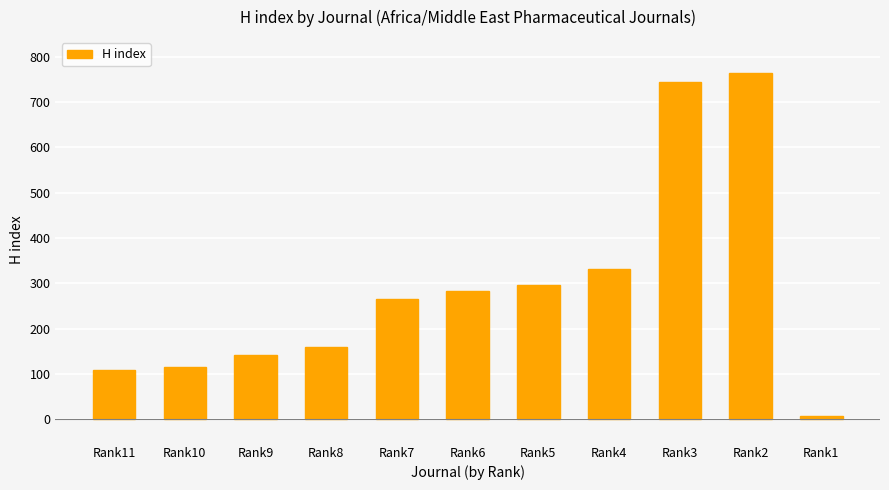

What is the change in value from Rank11 to Rank7?

+158